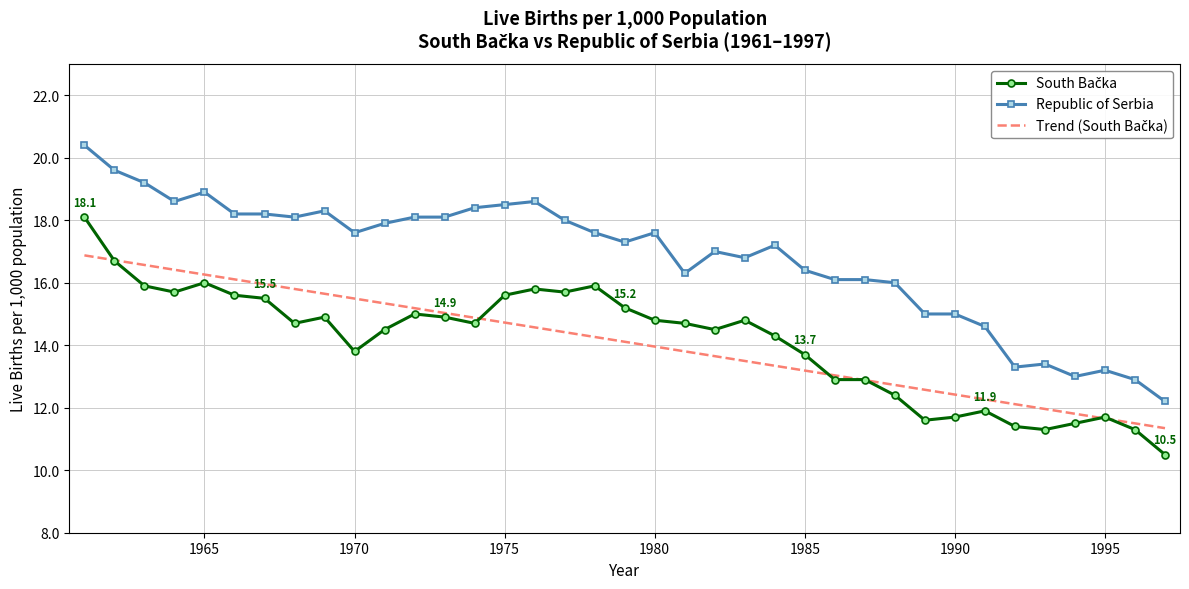

What is the average value of the Republic of Serbia series?

16.8